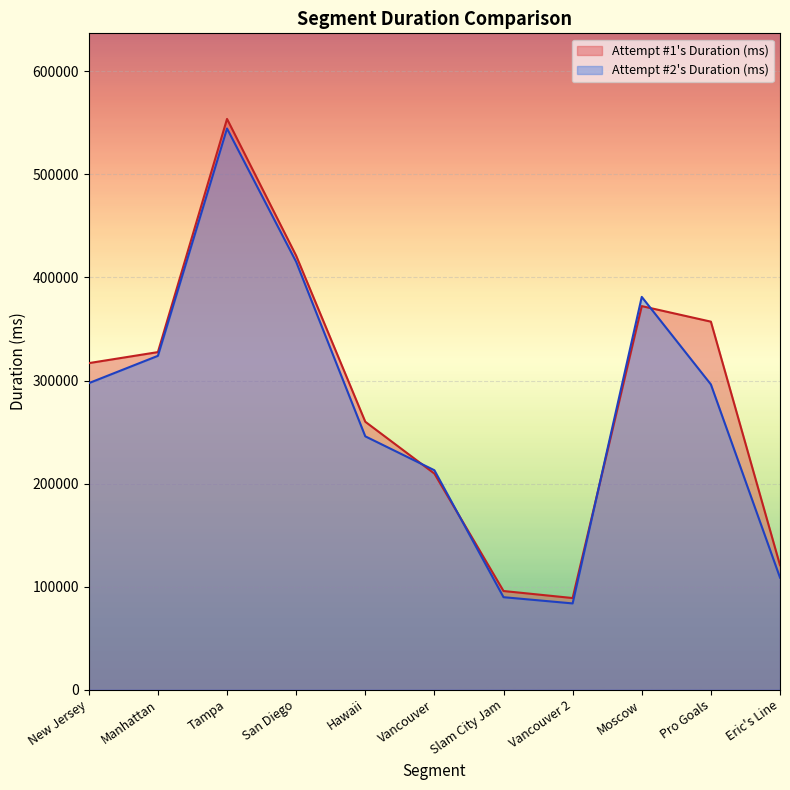

Which series has the largest total across all categories?

Attempt #1's Duration (ms)